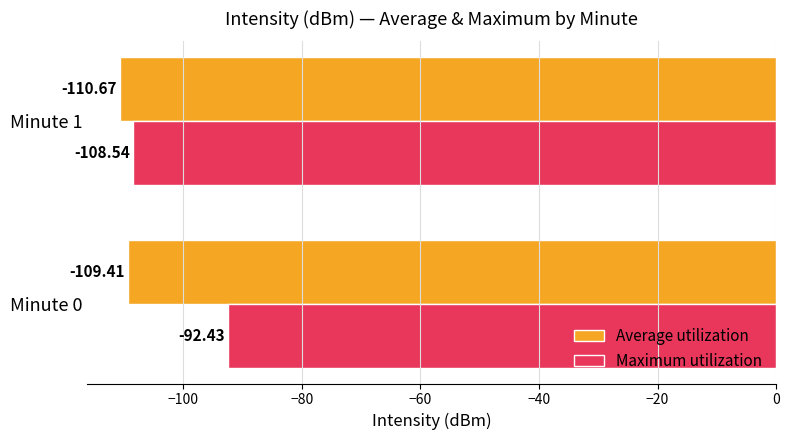

At which category is the sum across all series the highest?

Minute 0